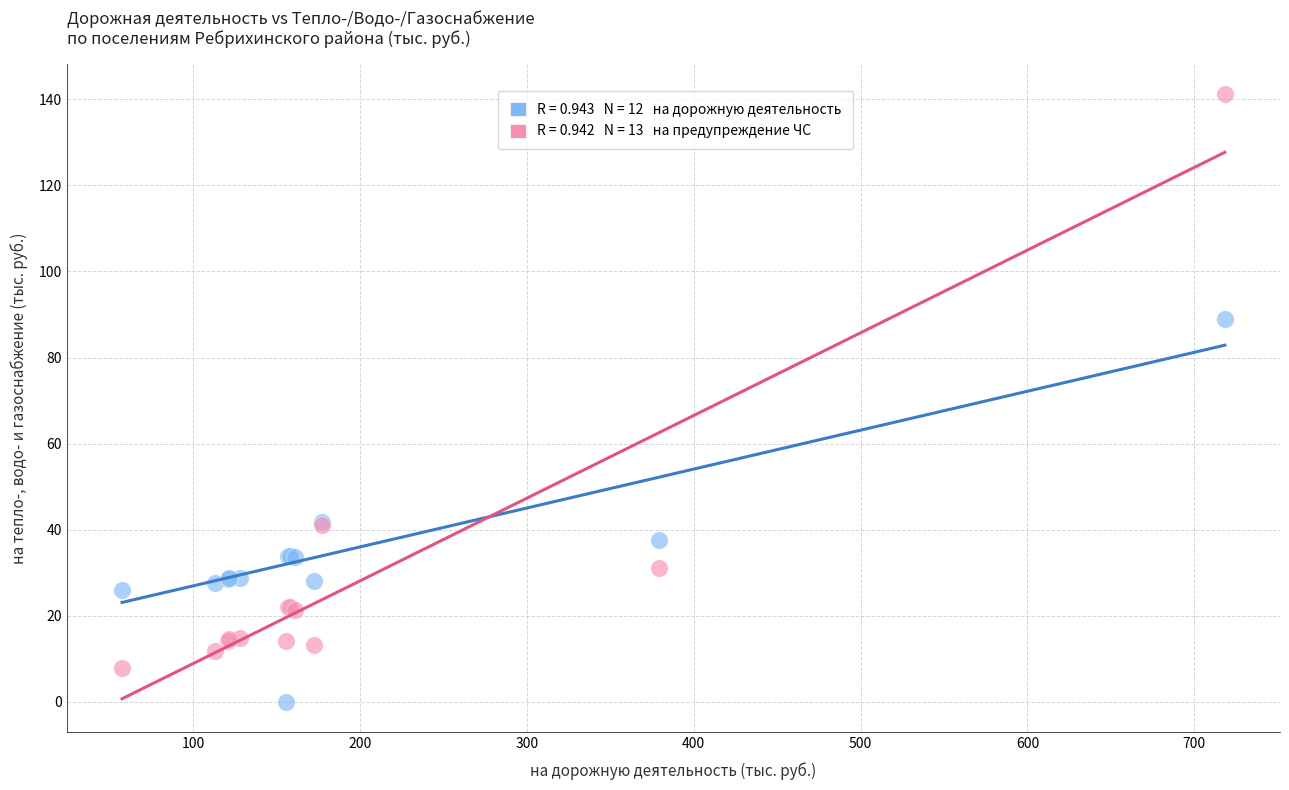

Across all series, what Y value is closest to 70?

88.9